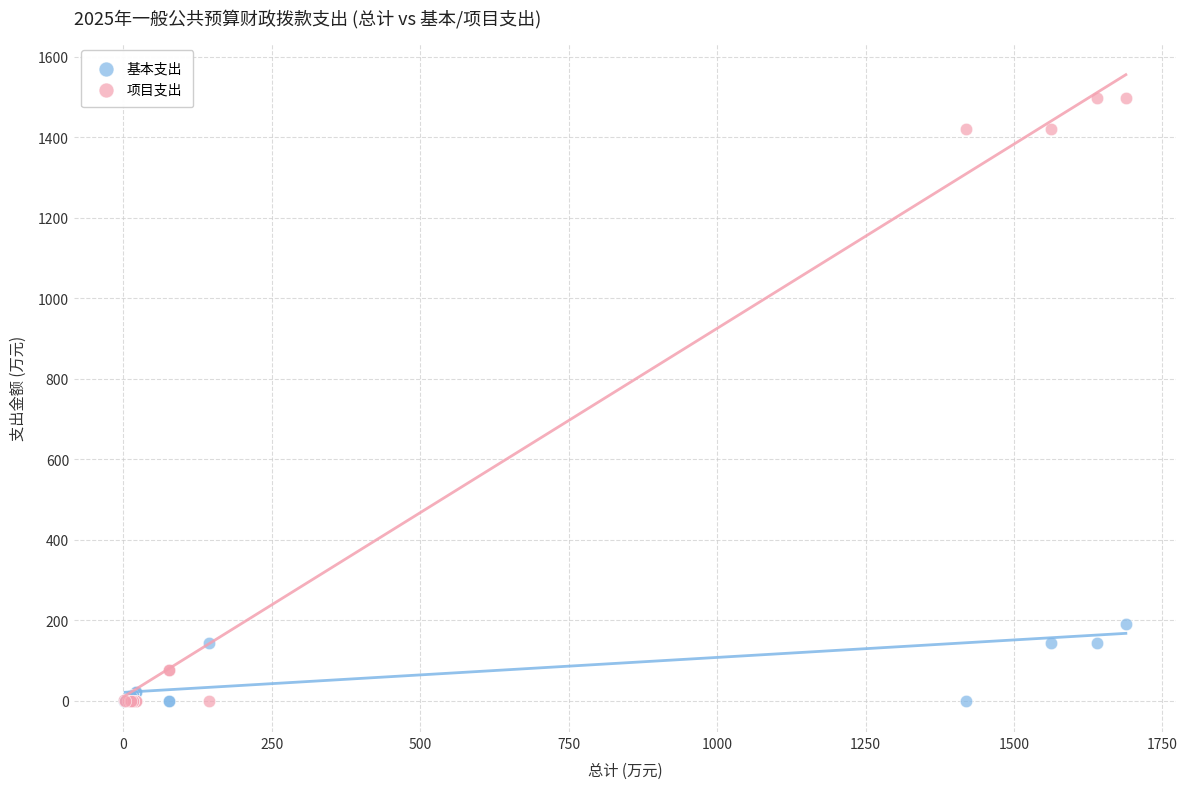

Which series reaches the maximum Y coordinate?

项目支出